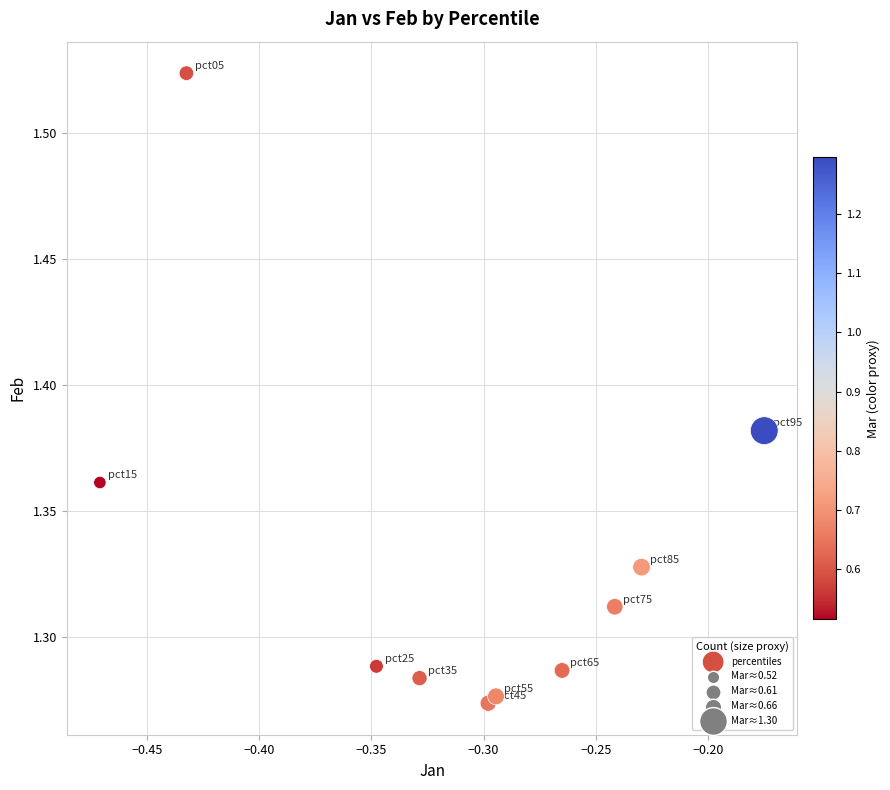

What is the average X value?

-0.3